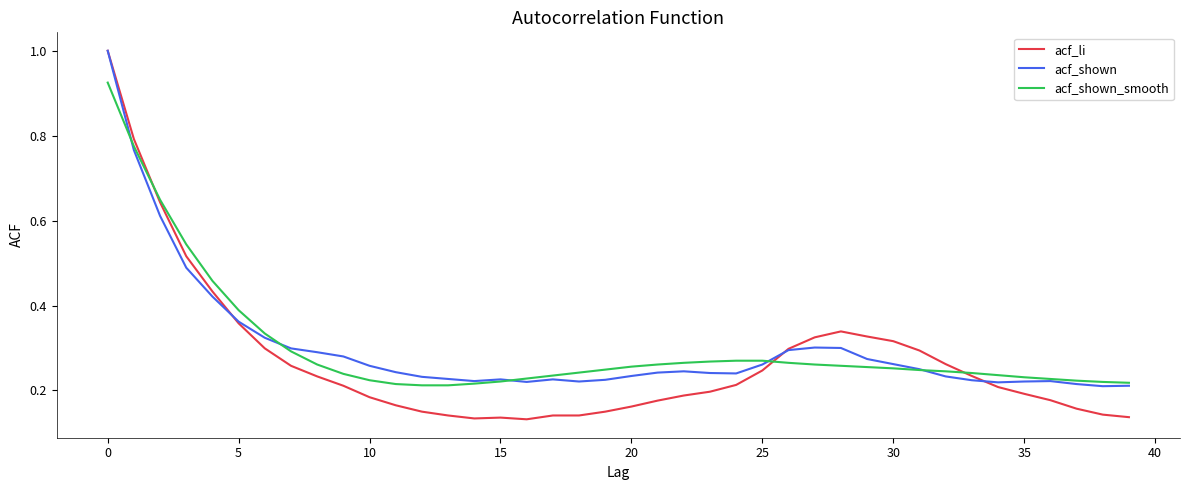

What is the greatest value displayed?

1.0